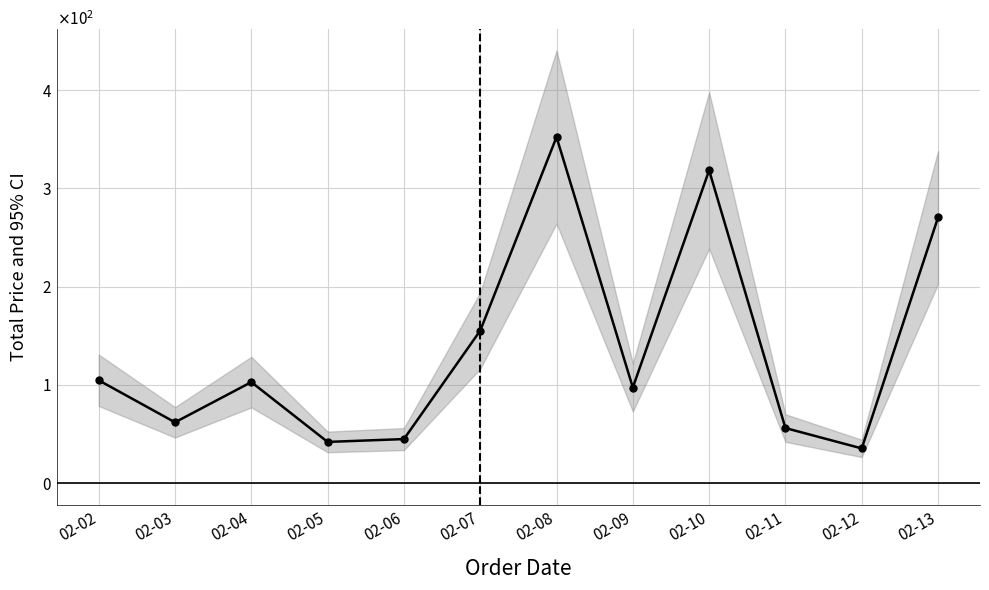

Reading left to right, what are all the values shown in this chart?

104.7	62.0	102.8	42.0	44.9	155.2	352.2	97.3	318.3	56.1	35.4	270.3